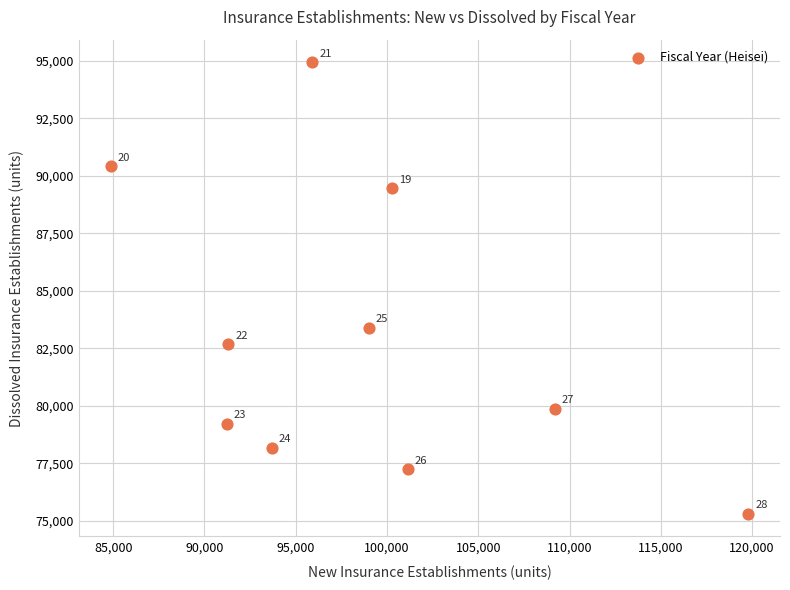

What is the range of Y values (max minus min)?

19632